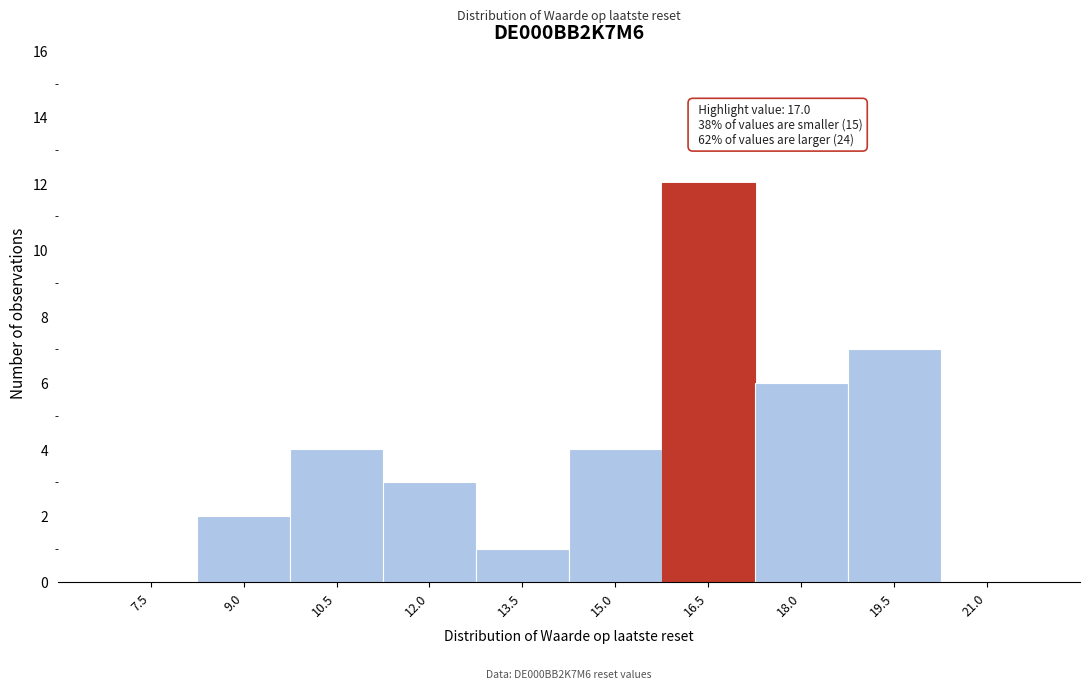

Reading left to right, list all the values displayed in this chart.

7.5=0	9.0=2	10.5=4	12.0=3	13.5=1	15.0=4	16.5=12	18.0=6	19.5=7	21.0=0